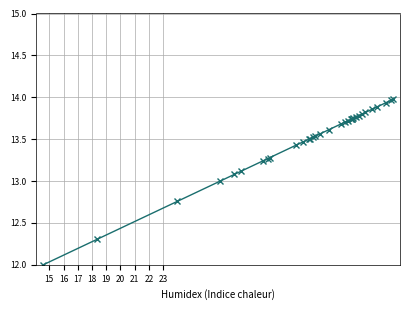

True or false: col_5 and col_4 intersect in this chart.

False